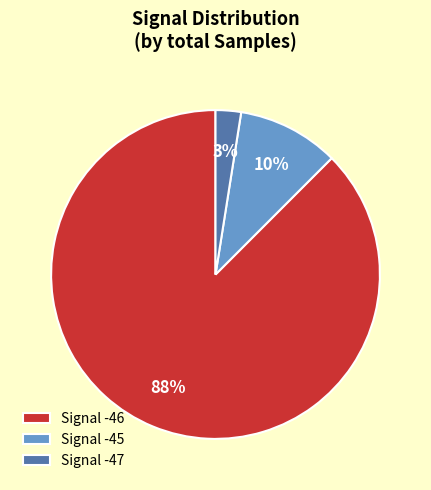

How many slices are in this pie chart?

3